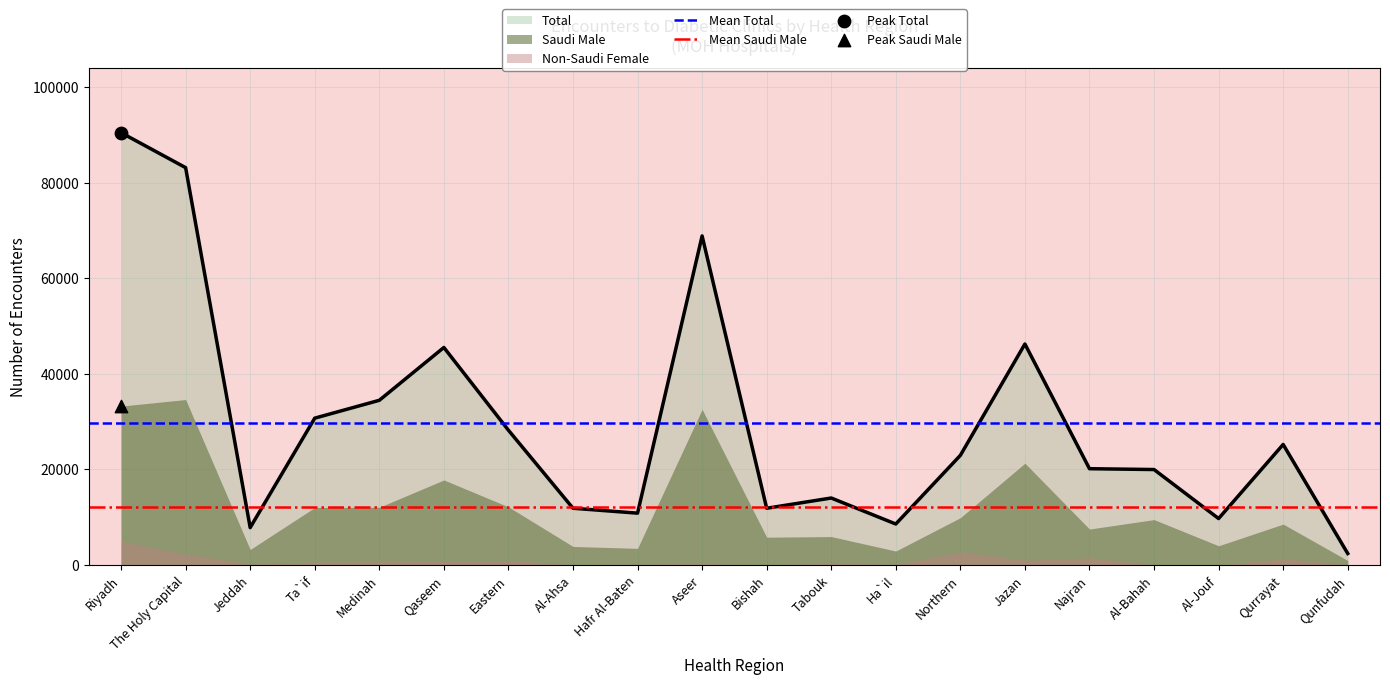

Is it true that Total equals 46252 at Jazan?

True